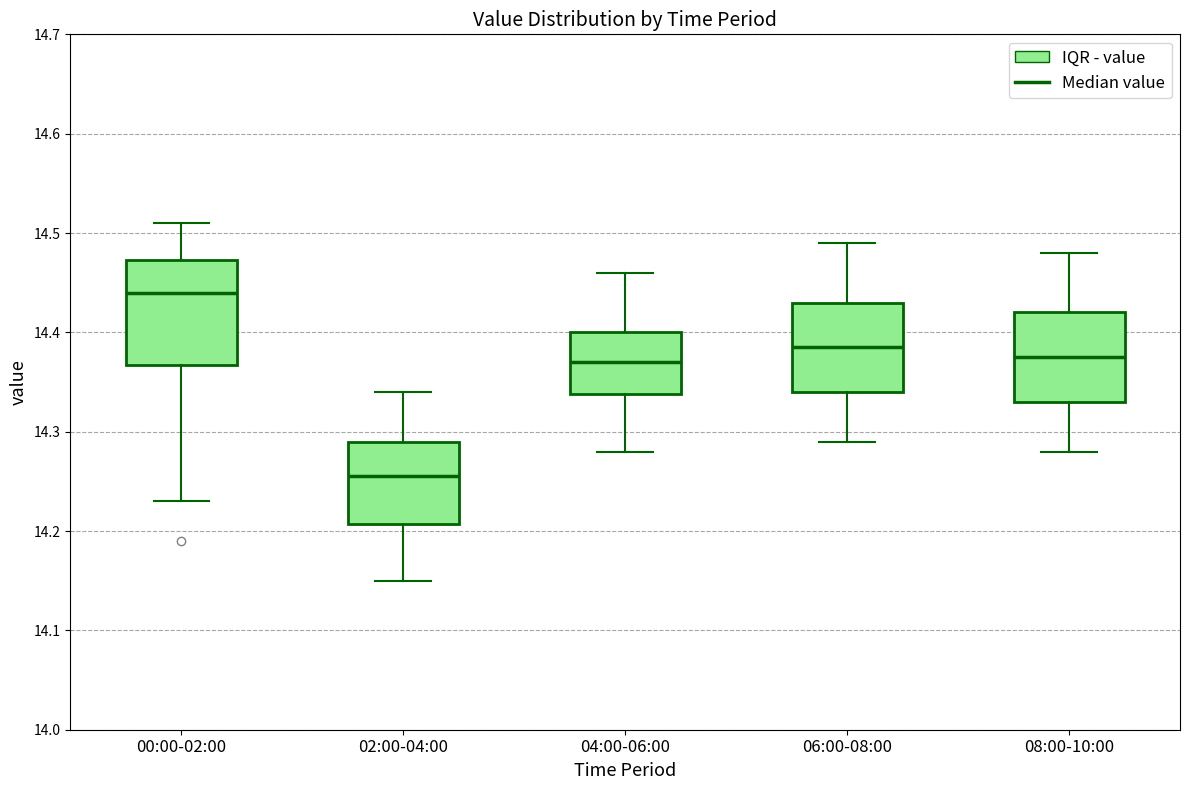

Which box has the highest median line?

00:00-02:00